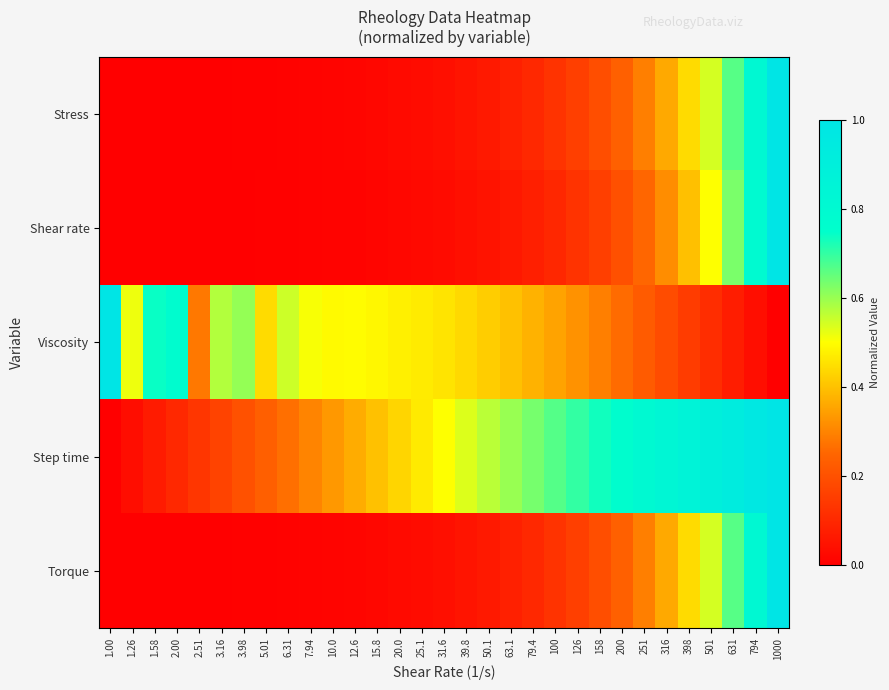

Reading left to right, what are all the values shown in this chart?

Stress: 1.00=0.0	1.26=0.0	1.58=0.0	2.00=0.0	2.51=0.0	3.16=0.0	3.98=0.0	5.01=0.0	6.31=0.0	7.94=0.0	10.0=0.0	12.6=0.0	15.8=0.0	20.0=0.0	25.1=0.0	31.6=0.0	39.8=0.1	50.1=0.1	63.1=0.1	79.4=0.1	100=0.1	126=0.2	158=0.2	200=0.2	251=0.3	316=0.4	398=0.4	501=0.5	631=0.7	794=0.8	1000=1.0
Shear rate: 1.00=0.0	1.26=0.0	1.58=0.0	2.00=0.0	2.51=0.0	3.16=0.0	3.98=0.0	5.01=0.0	6.31=0.0	7.94=0.0	10.0=0.0	12.6=0.0	15.8=0.0	20.0=0.0	25.1=0.0	31.6=0.0	39.8=0.0	50.1=0.0	63.1=0.1	79.4=0.1	100=0.1	126=0.1	158=0.2	200=0.2	251=0.3	316=0.3	398=0.4	501=0.5	631=0.6	794=0.8	1000=1.0
Viscosity: 1.00=1.0	1.26=0.5	1.58=0.7	2.00=0.8	2.51=0.3	3.16=0.6	3.98=0.6	5.01=0.4	6.31=0.6	7.94=0.5	10.0=0.5	12.6=0.5	15.8=0.5	20.0=0.5	25.1=0.5	31.6=0.5	39.8=0.4	50.1=0.4	63.1=0.4	79.4=0.4	100=0.4	126=0.3	158=0.3	200=0.3	251=0.2	316=0.2	398=0.1	501=0.1	631=0.1	794=0.0	1000=0.0
Step time: 1.00=0.0	1.26=0.0	1.58=0.1	2.00=0.1	2.51=0.1	3.16=0.2	3.98=0.2	5.01=0.2	6.31=0.3	7.94=0.3	10.0=0.3	12.6=0.4	15.8=0.4	20.0=0.4	25.1=0.5	31.6=0.5	39.8=0.5	50.1=0.6	63.1=0.6	79.4=0.6	100=0.7	126=0.7	158=0.7	200=0.8	251=0.8	316=0.8	398=0.9	501=0.9	631=0.9	794=1.0	1000=1.0
Torque: 1.00=0.0	1.26=0.0	1.58=0.0	2.00=0.0	2.51=0.0	3.16=0.0	3.98=0.0	5.01=0.0	6.31=0.0	7.94=0.0	10.0=0.0	12.6=0.0	15.8=0.0	20.0=0.0	25.1=0.0	31.6=0.0	39.8=0.1	50.1=0.1	63.1=0.1	79.4=0.1	100=0.1	126=0.2	158=0.2	200=0.2	251=0.3	316=0.4	398=0.4	501=0.5	631=0.7	794=0.8	1000=1.0